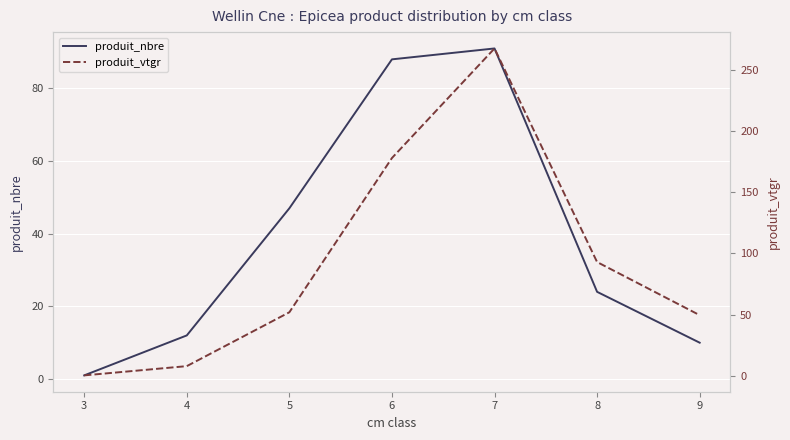

What is the spread (max minus min) of values at 4?

4.1